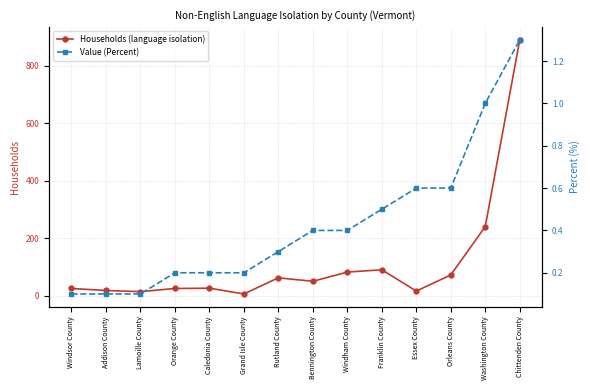

True or false: Households (language isolation) has more than 1 interior local peaks.

True